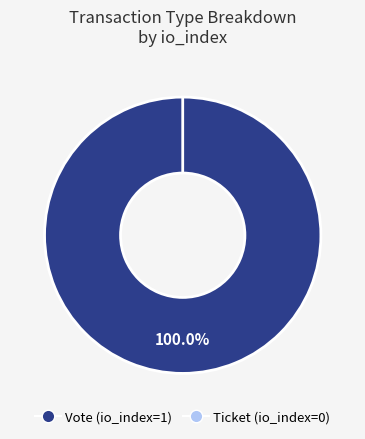

To the nearest percent, what portion does Vote represent?

100%